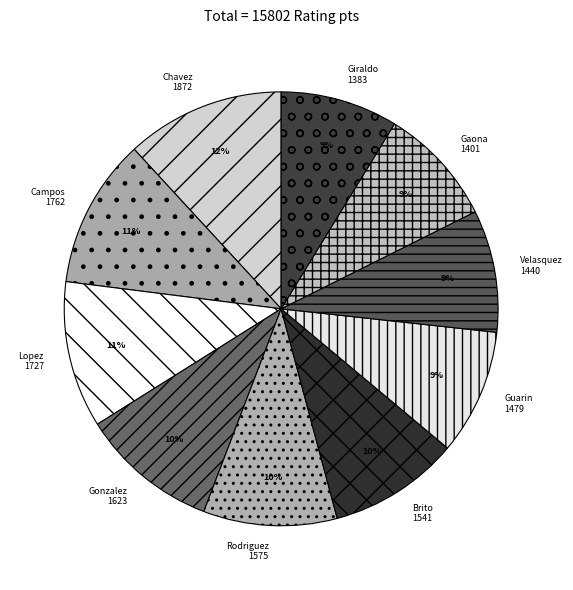

Is there any slice that represents more than half of the pie?

No